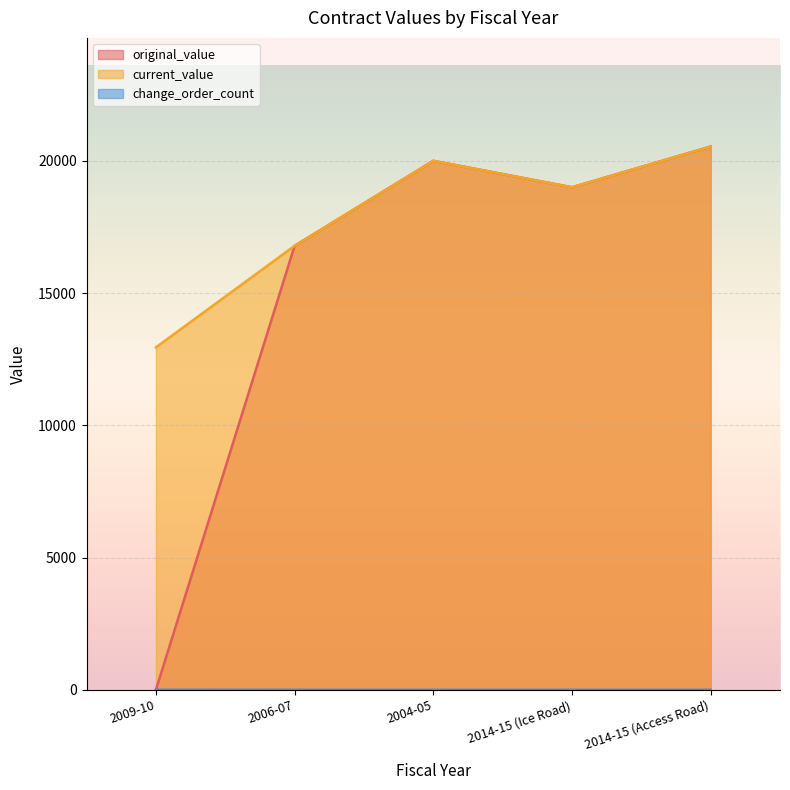

Does the chart display data point markers on the line(s)?

No